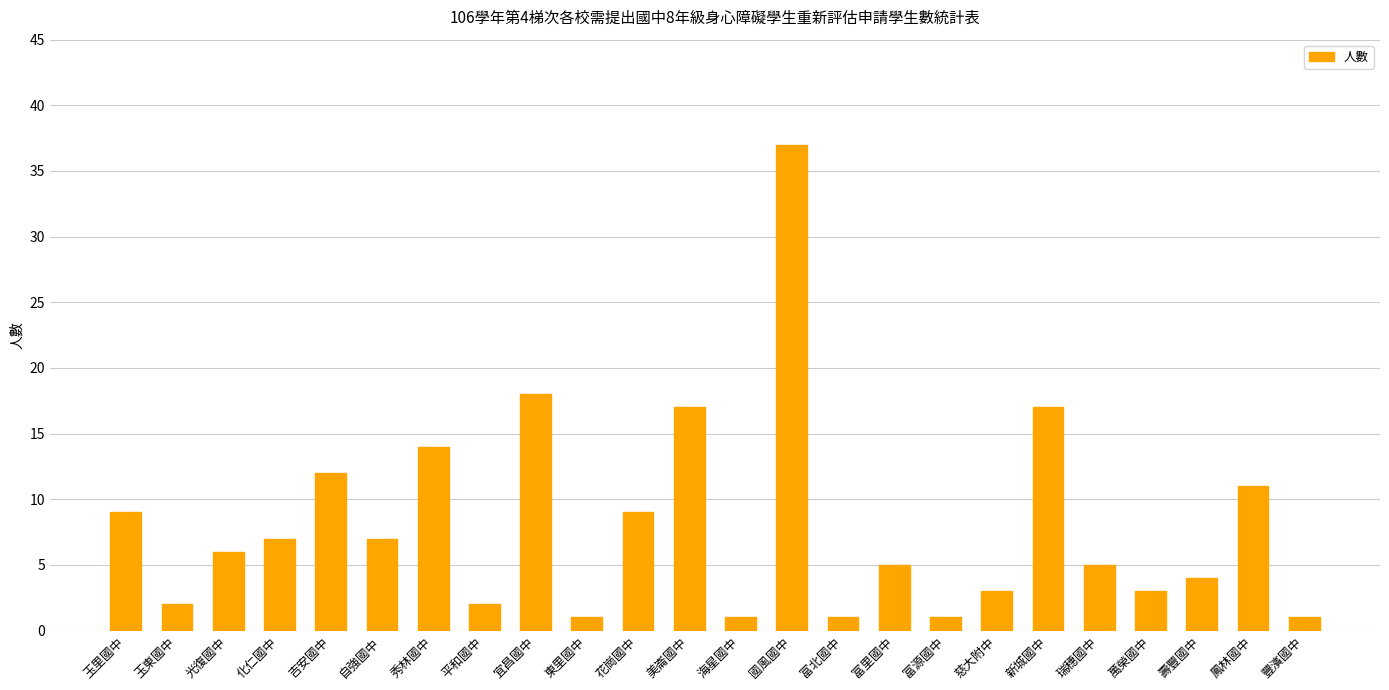

How many bars are there in total?

24